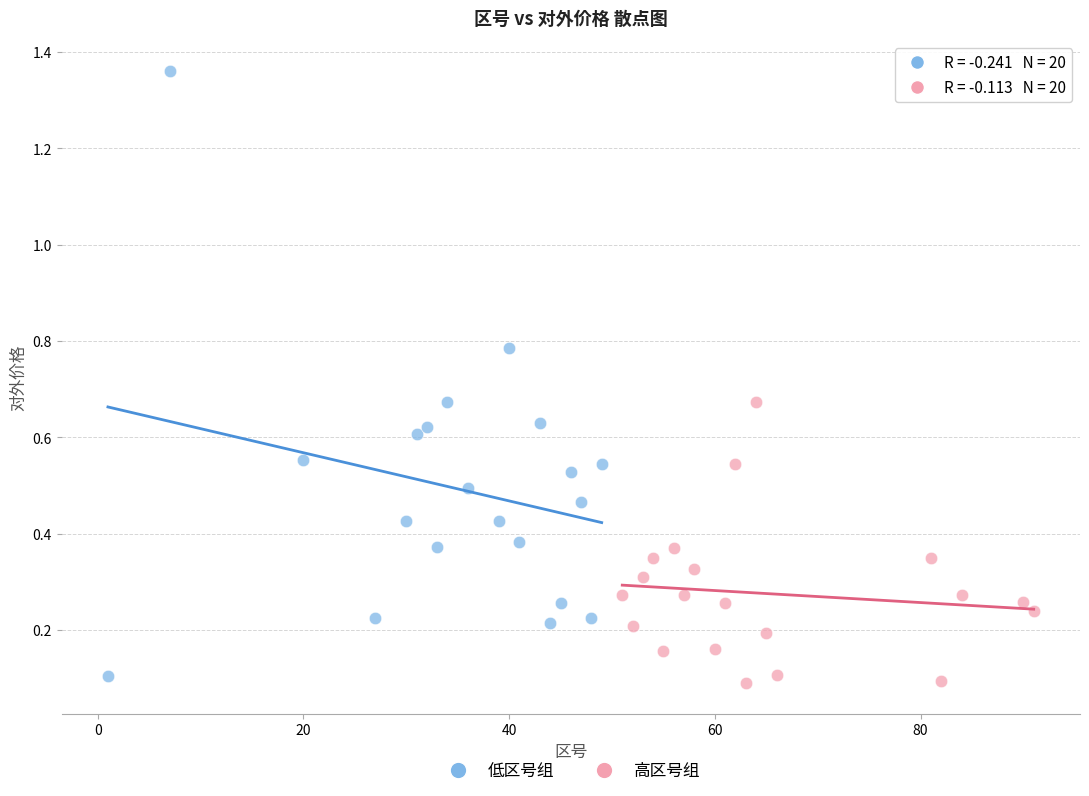

Which series reaches the minimum Y coordinate?

高区号组